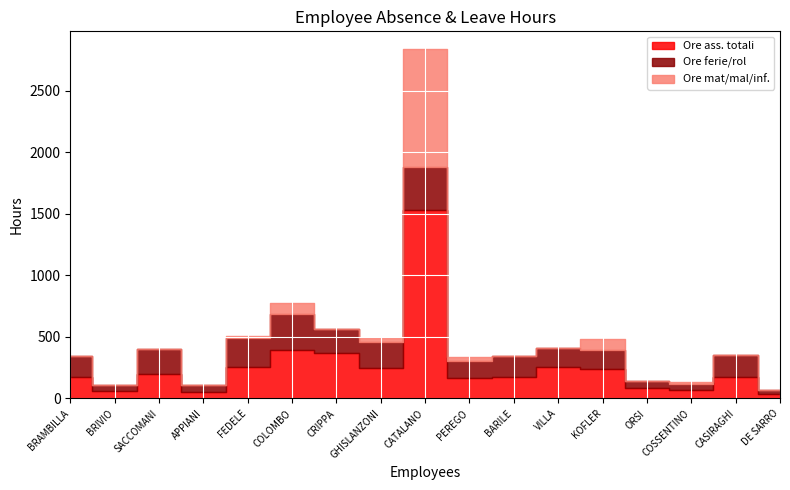

What is the difference between the Ore ass. totali values at CRIPPA and PEREGO?

195.7